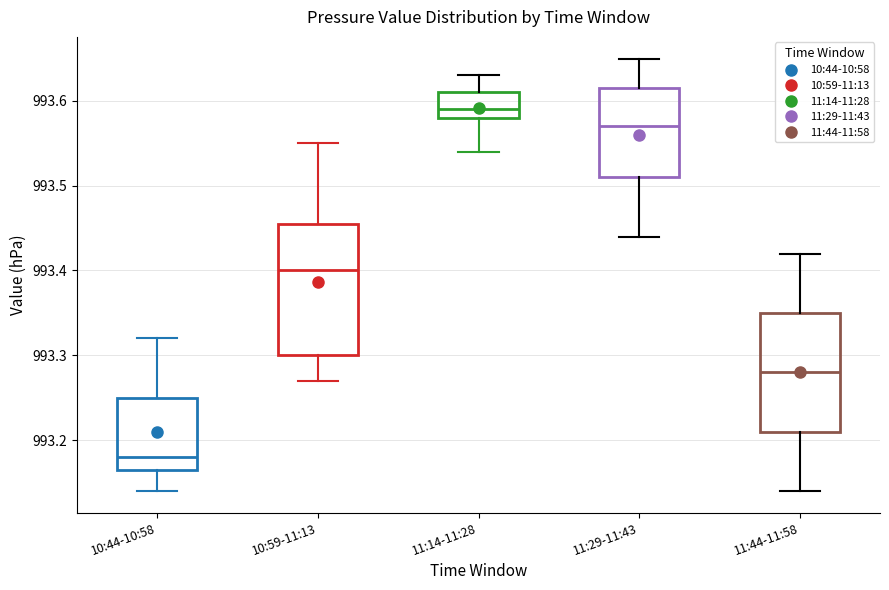

Where does the lower whisker of the box for 11:29-11:43 end on the y-axis? The values are not printed on the chart, so give them approximately, as read against the axis.

993.44